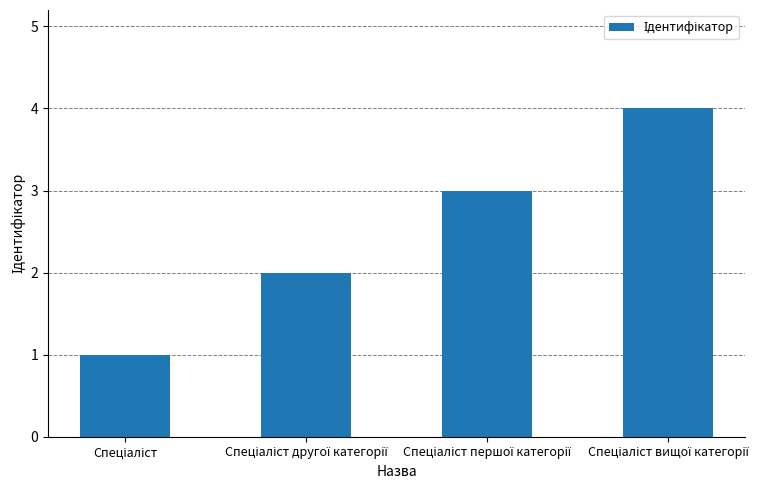

What is the maximum value shown in the chart?

4